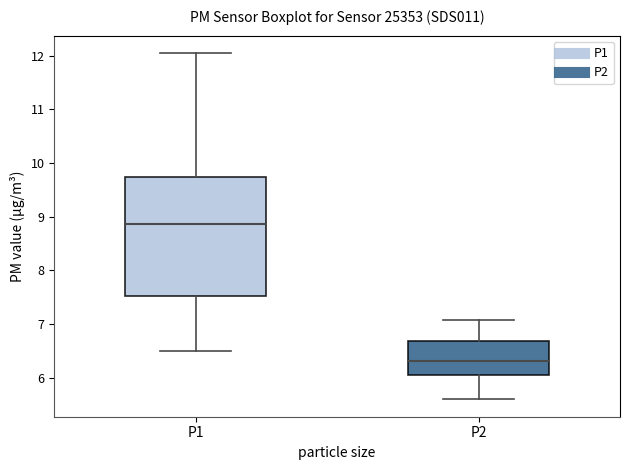

Reading left to right, transcribe this box plot: for each box, give where its median line is, the range the box spans, and where its two whiskers end, as read against the y-axis. The values are not printed on the chart, so give them approximately, as read against the axis.

P1: median 8.9, box 7.5 to 9.7, whiskers 6.5 to 12.1
P2: median 6.3, box 6.1 to 6.7, whiskers 5.6 to 7.1